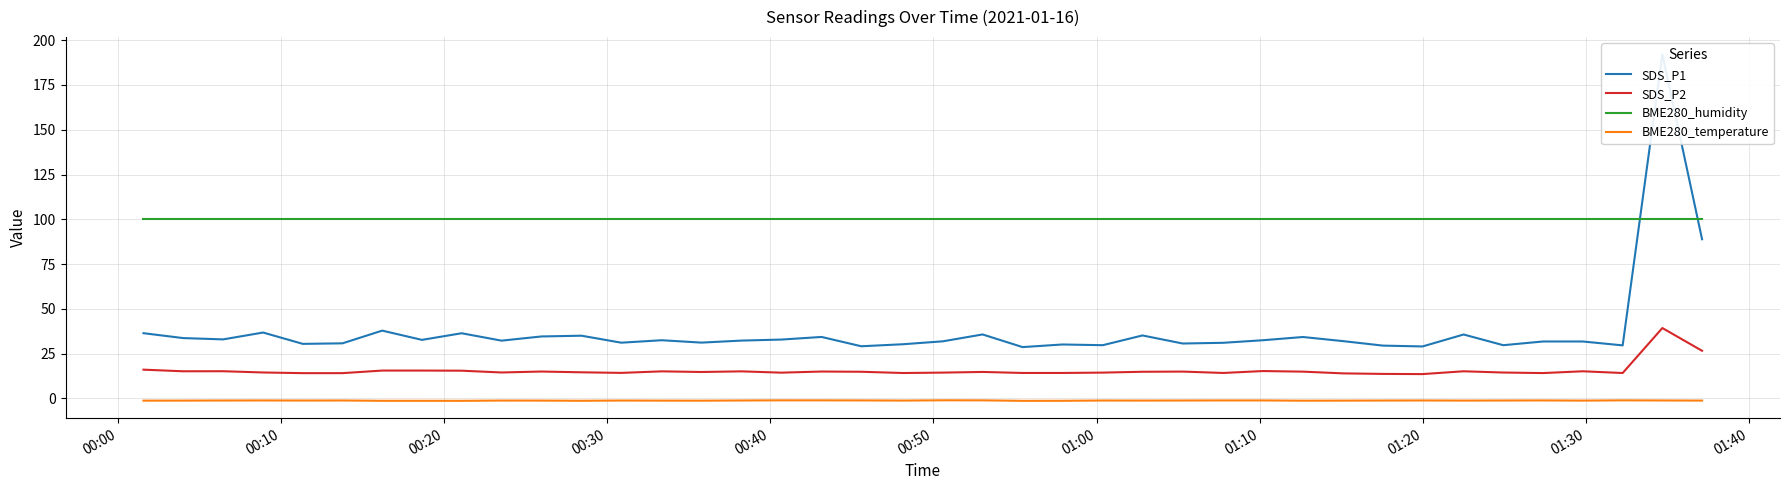

True or false: SDS_P2 and BME280_humidity cross at least once.

False